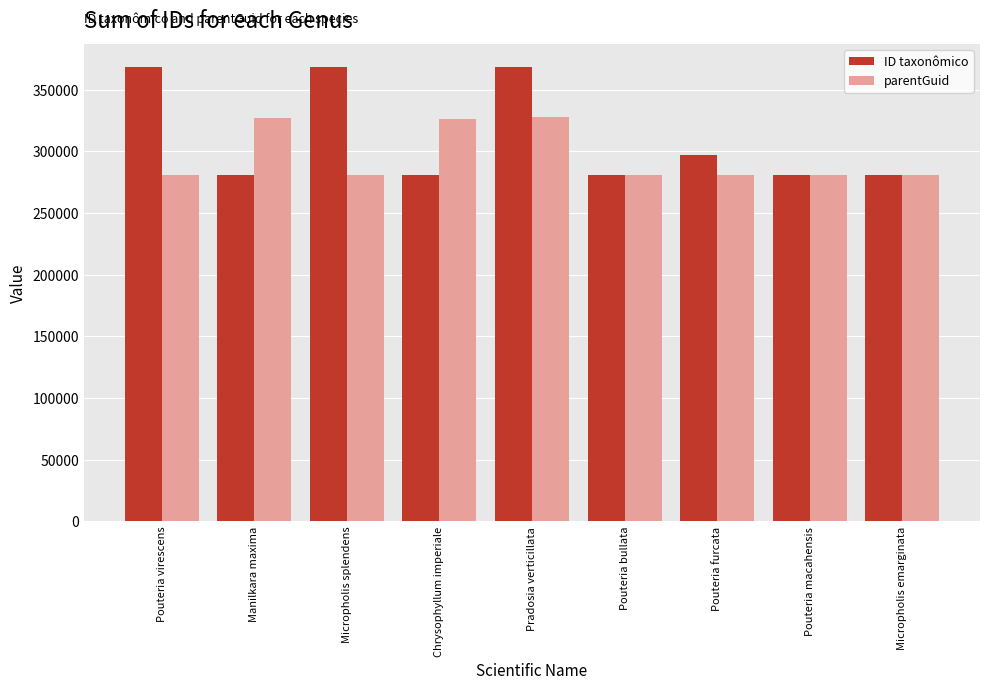

Is it true that ID taxonômico equals 409141 at Manilkara maxima?

False